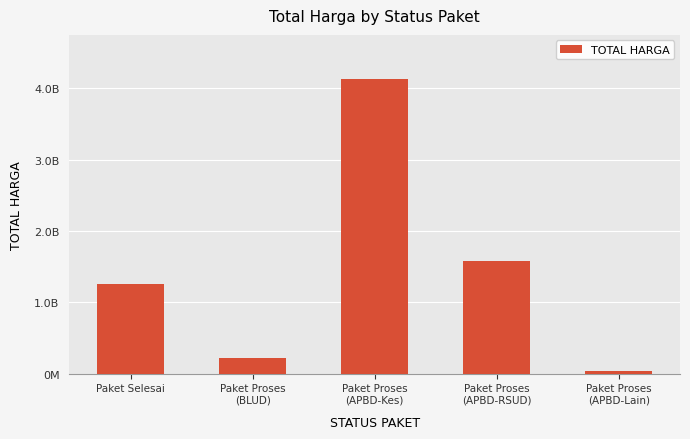

Reading left to right, what are all the values shown in this chart?

Paket Selesai=1258270500	Paket Proses
(BLUD)=211405000	Paket Proses
(APBD-Kes)=4131243386	Paket Proses
(APBD-RSUD)=1573048332	Paket Proses
(APBD-Lain)=38600000